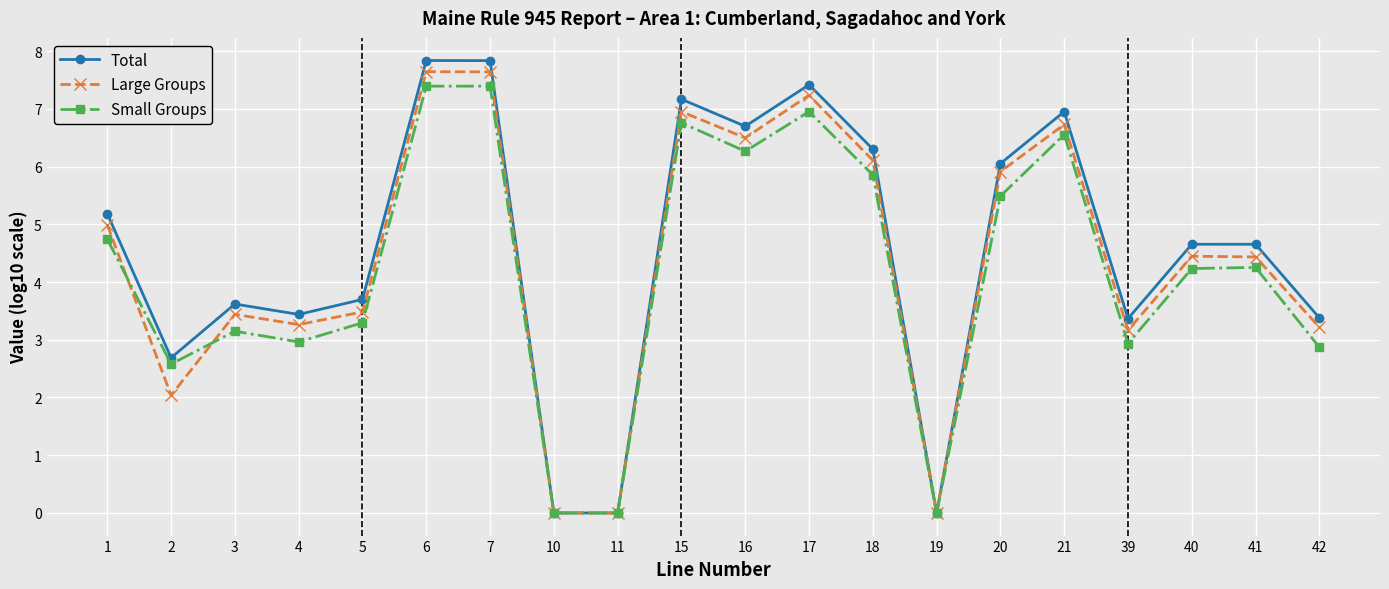

Which series has the largest range (max minus min)?

Total